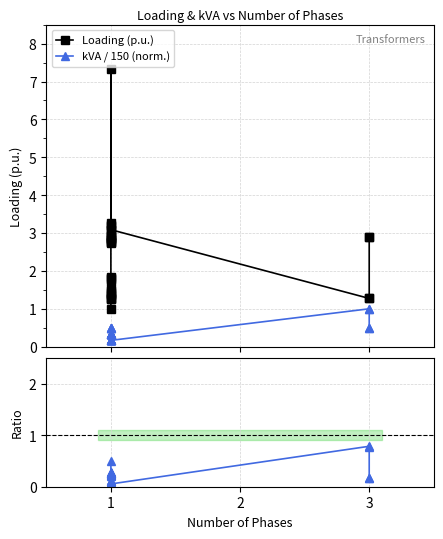

How many interior local valleys does the kVA norm / Loading series have?

9